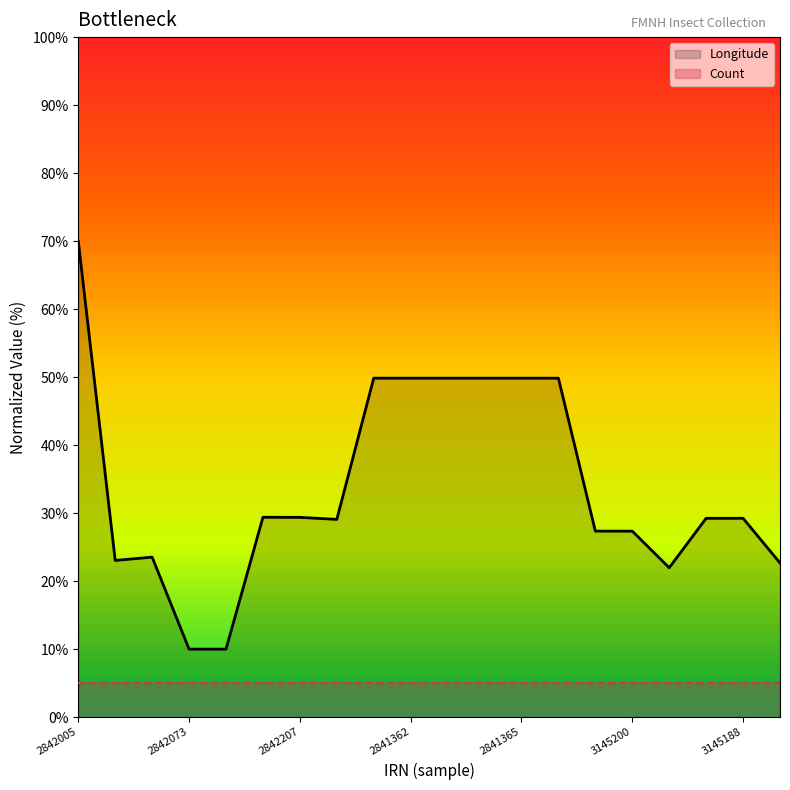

How many data points are less than 29?

8